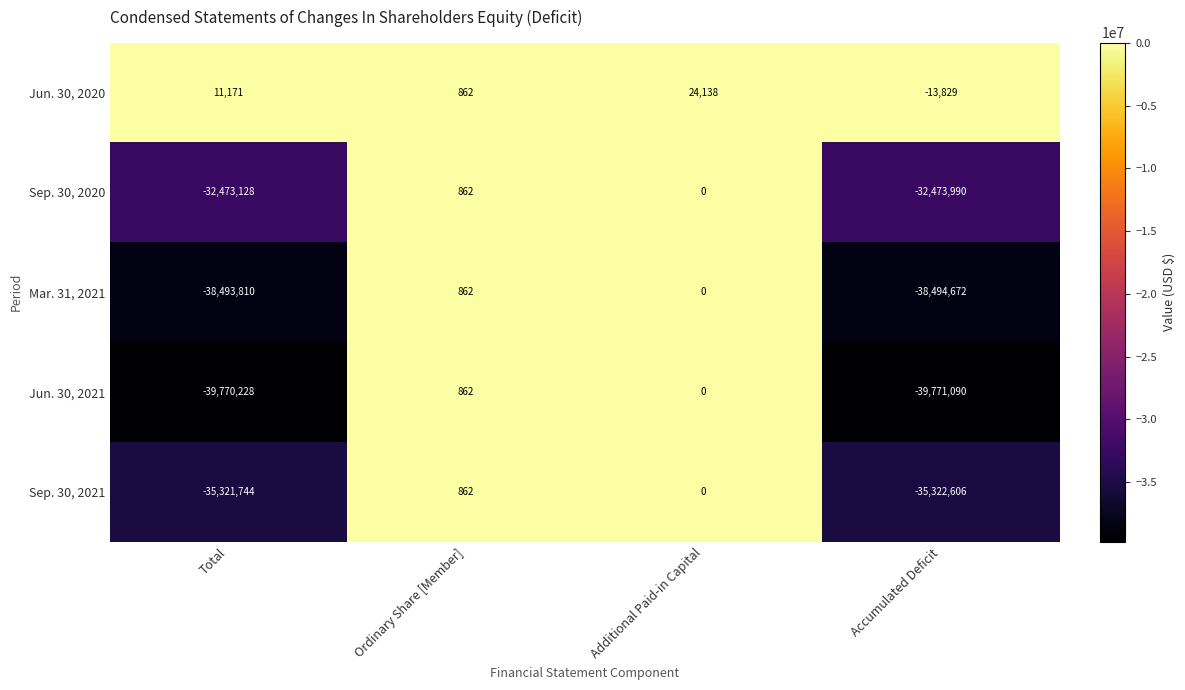

How many distinct data groups are displayed?

5